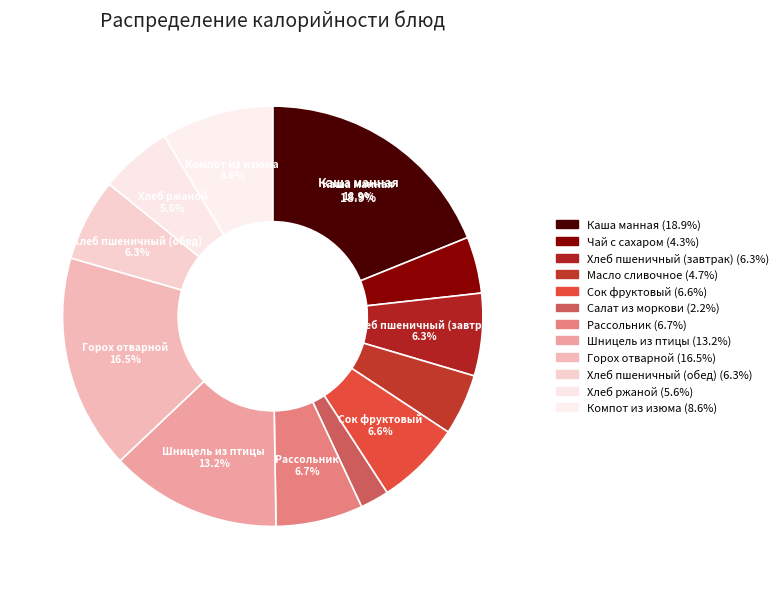

To the nearest percent, what portion does Шницель из птицы represent?

13%